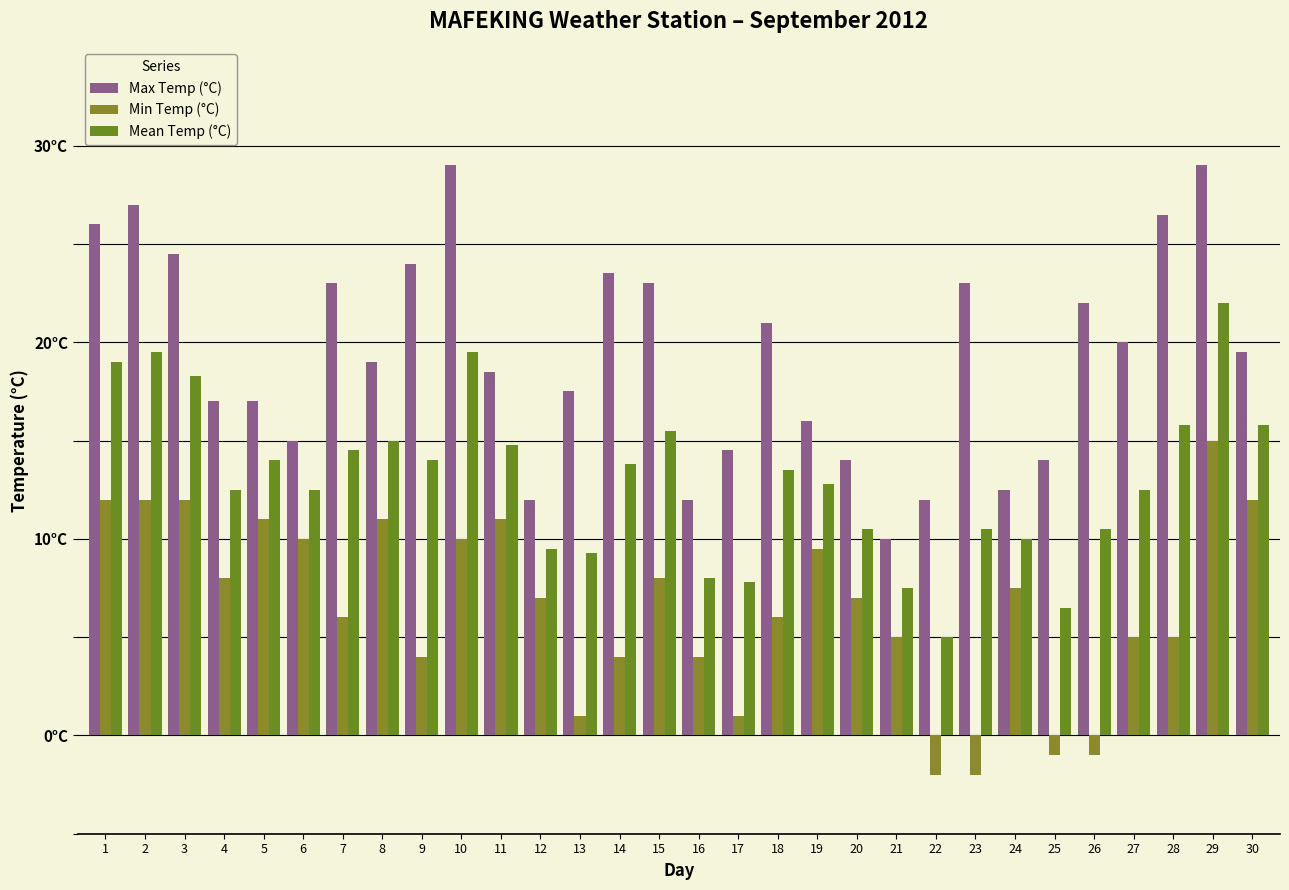

Are the bars horizontal?

No